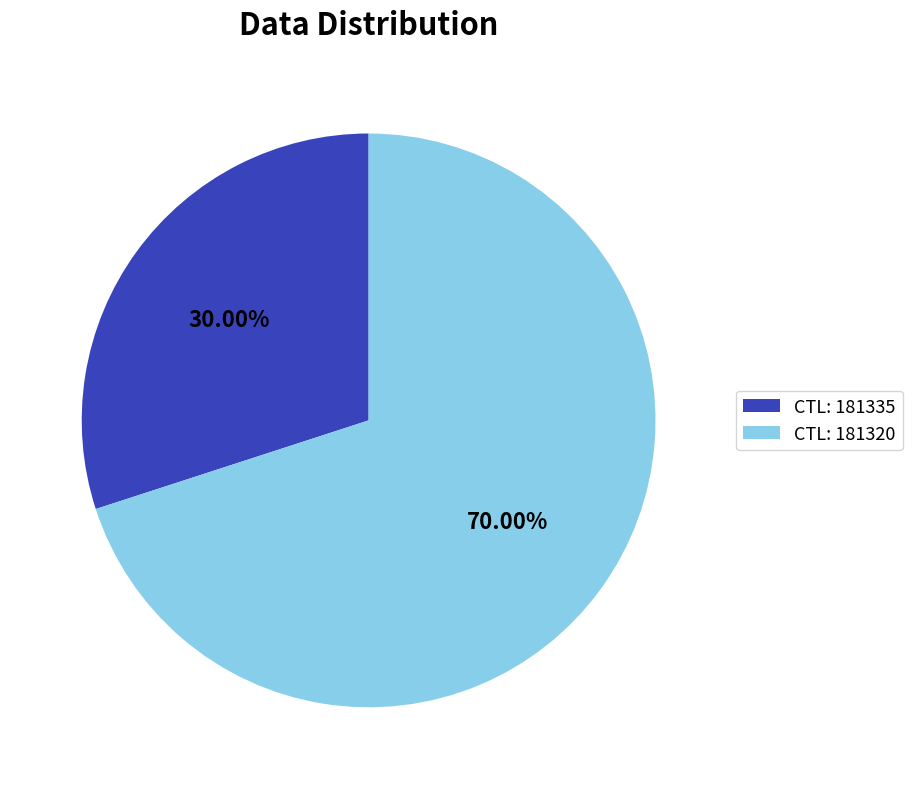

Is there any slice that represents more than half of the pie?

Yes